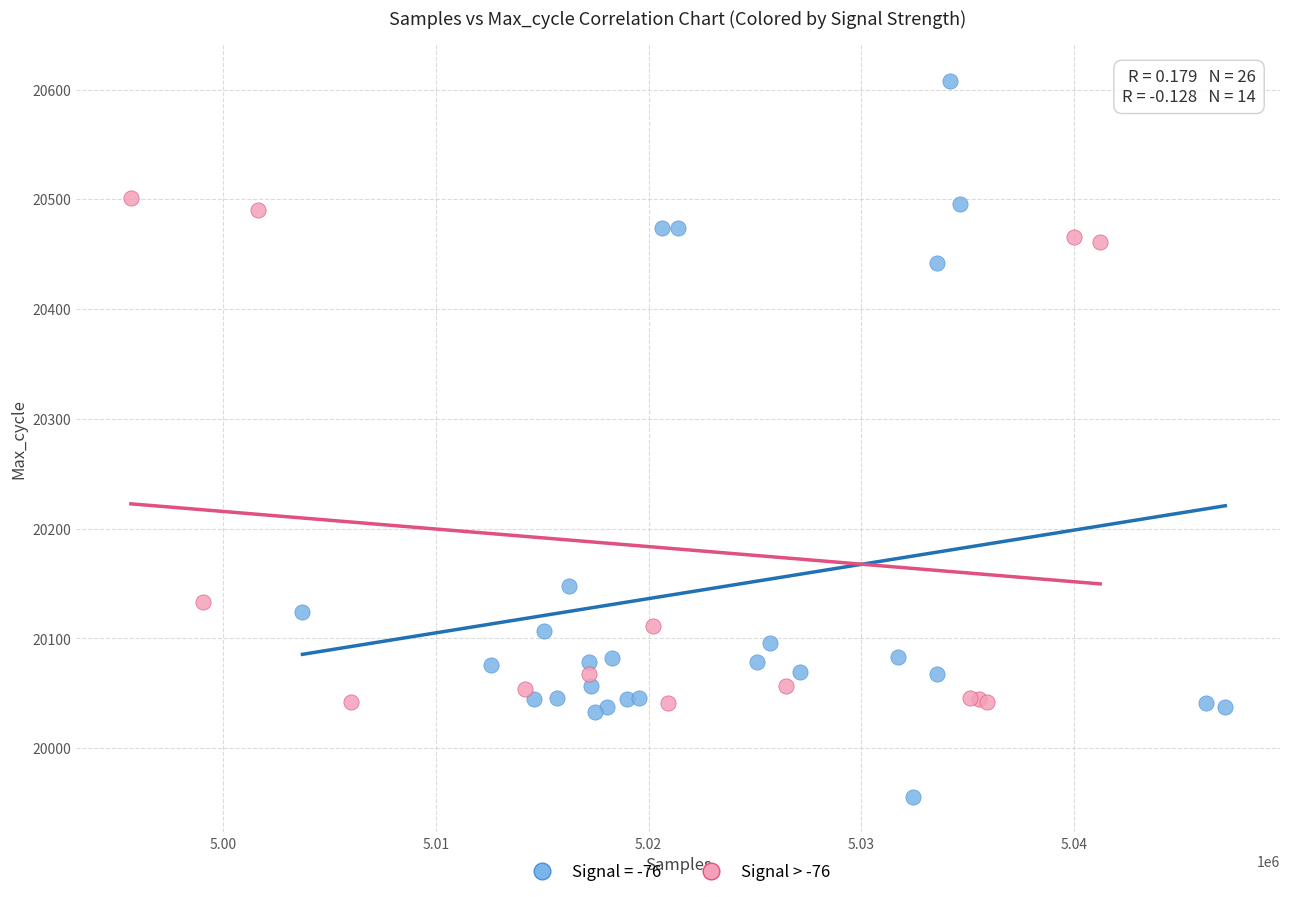

Which series contains the lowest Y value?

Signal = -76